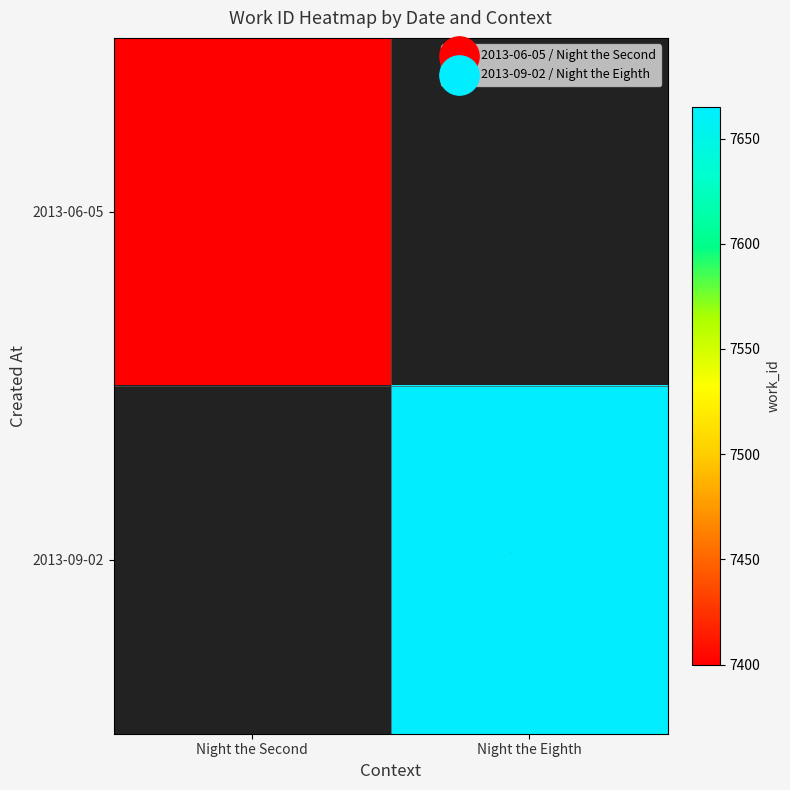

True or false: 2013-06-05 has a value of 10966.7 at Night the Second.

False